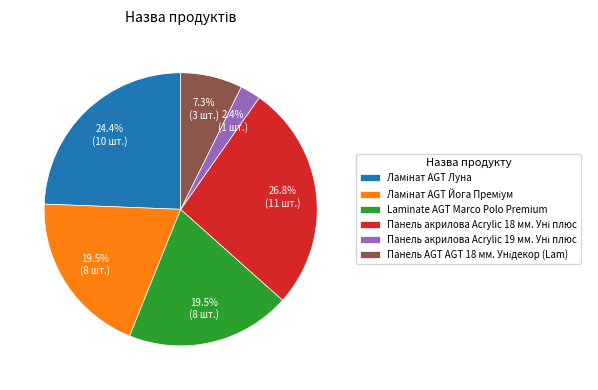

Does any single category account for the majority?

No